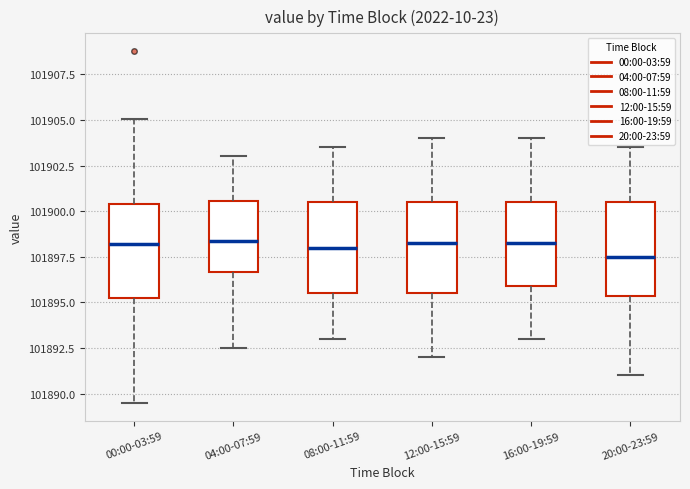

Reading left to right, transcribe this box plot: for each box, give where its median line is, the range the box spans, and where its two whiskers end, as read against the y-axis. The values are not printed on the chart, so give them approximately, as read against the axis.

00:00-03:59: median 101898.0, box 101895.0 to 101900.5, whiskers 101889.5 to 101905.0
04:00-07:59: median 101898.5, box 101896.5 to 101900.5, whiskers 101892.5 to 101903.0
08:00-11:59: median 101898.0, box 101895.5 to 101900.5, whiskers 101893.0 to 101903.5
12:00-15:59: median 101898.5, box 101895.5 to 101900.5, whiskers 101892.0 to 101904.0
16:00-19:59: median 101898.5, box 101896.0 to 101900.5, whiskers 101893.0 to 101904.0
20:00-23:59: median 101897.5, box 101895.5 to 101900.5, whiskers 101891.0 to 101903.5